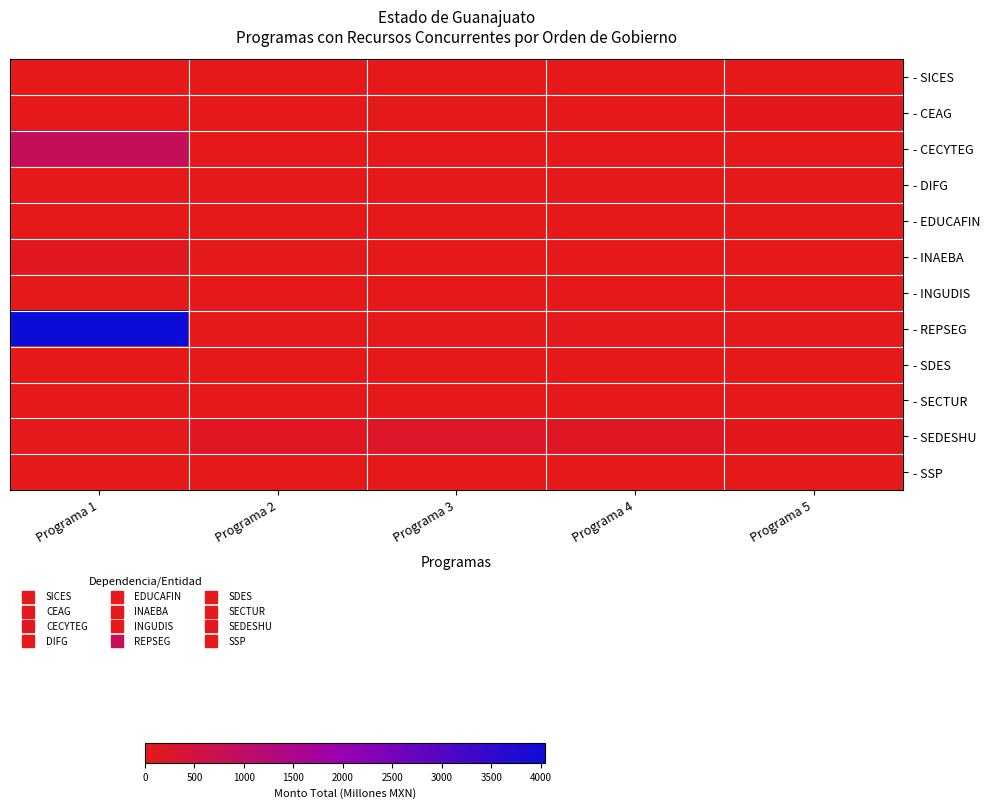

List the series in order of their peak value, highest first.

- REPSEG, - CECYTEG, - SEDESHU, - INAEBA, - CEAG, - INGUDIS, - SSP, - SICES, - SDES, - DIFG, - EDUCAFIN, - SECTUR